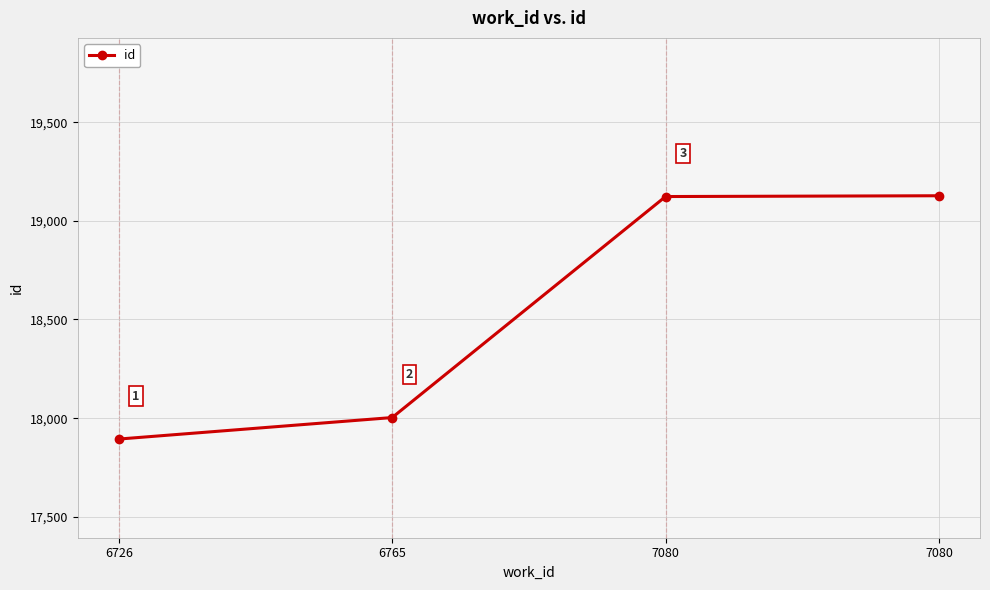

Approximately how many times larger is the value at 7080 compared to 6726?

1.1